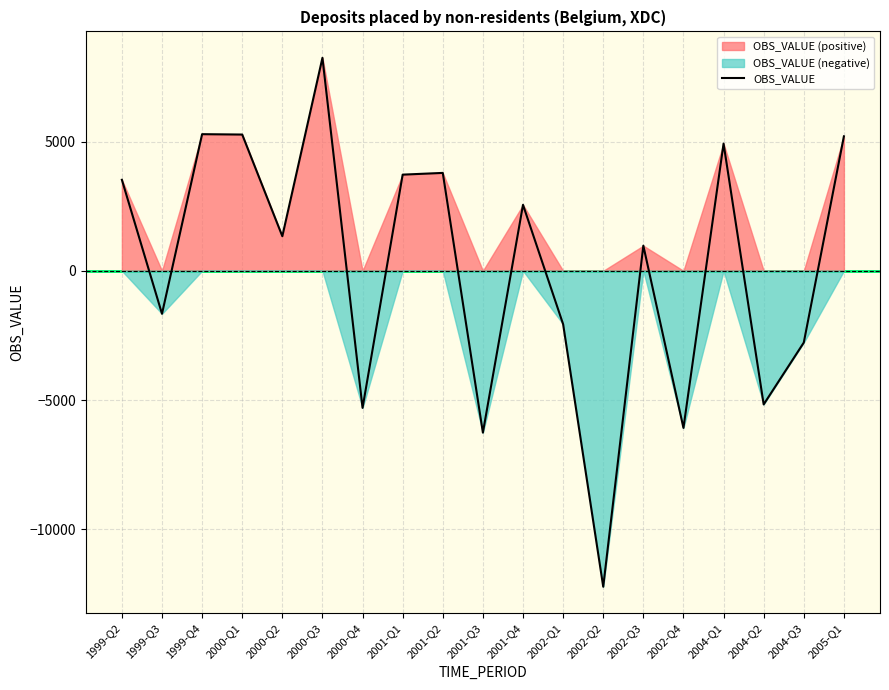

At which label does the data first exceed 1337?

1999-Q2